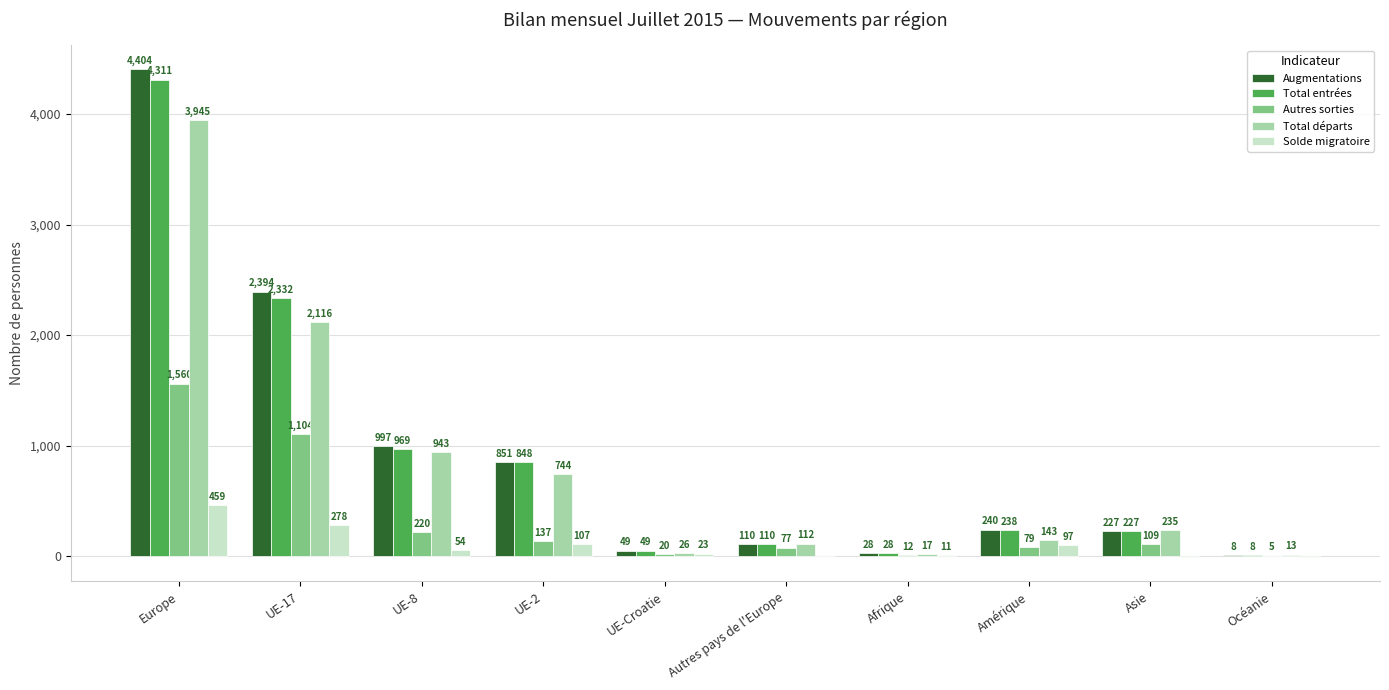

Which series has the largest total across all categories?

Augmentations